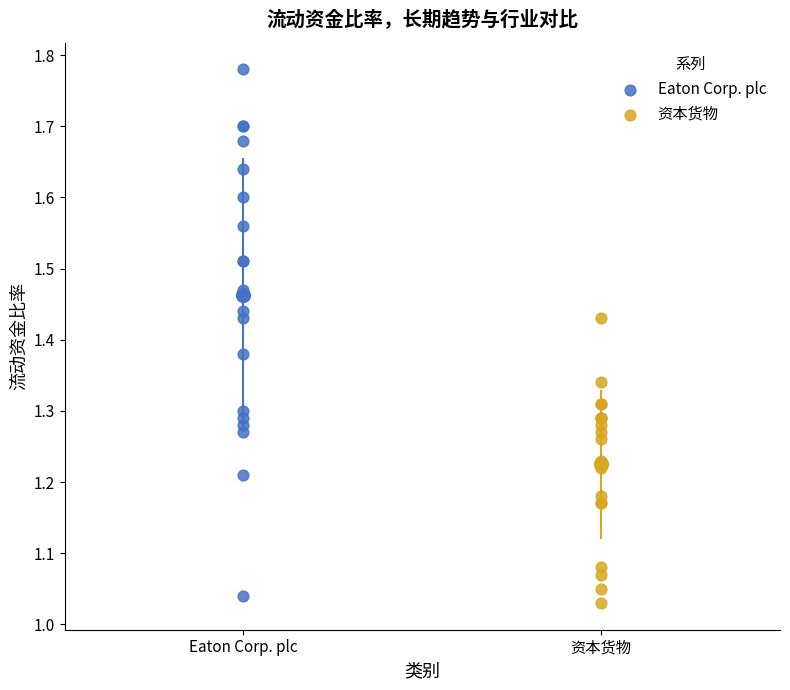

Which series reaches the maximum Y coordinate?

Eaton Corp. plc